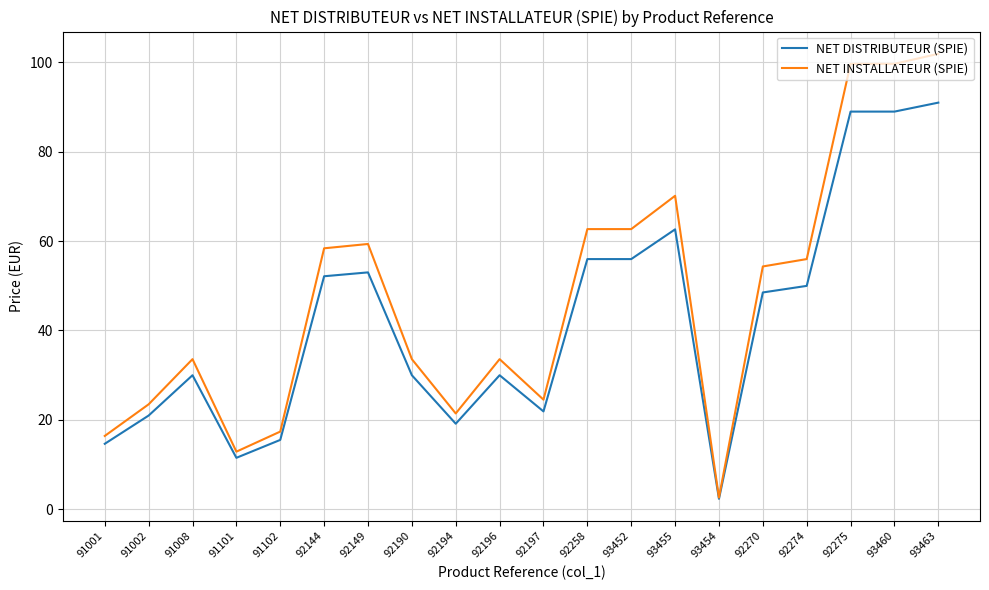

What position from the right is 91008?

18